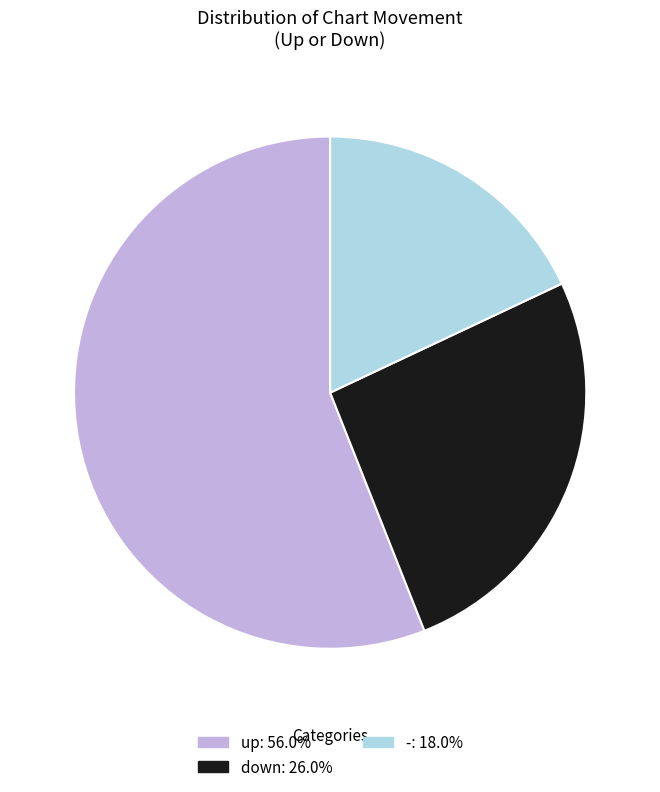

Rank the categories by value from highest to lowest.

up, down, -